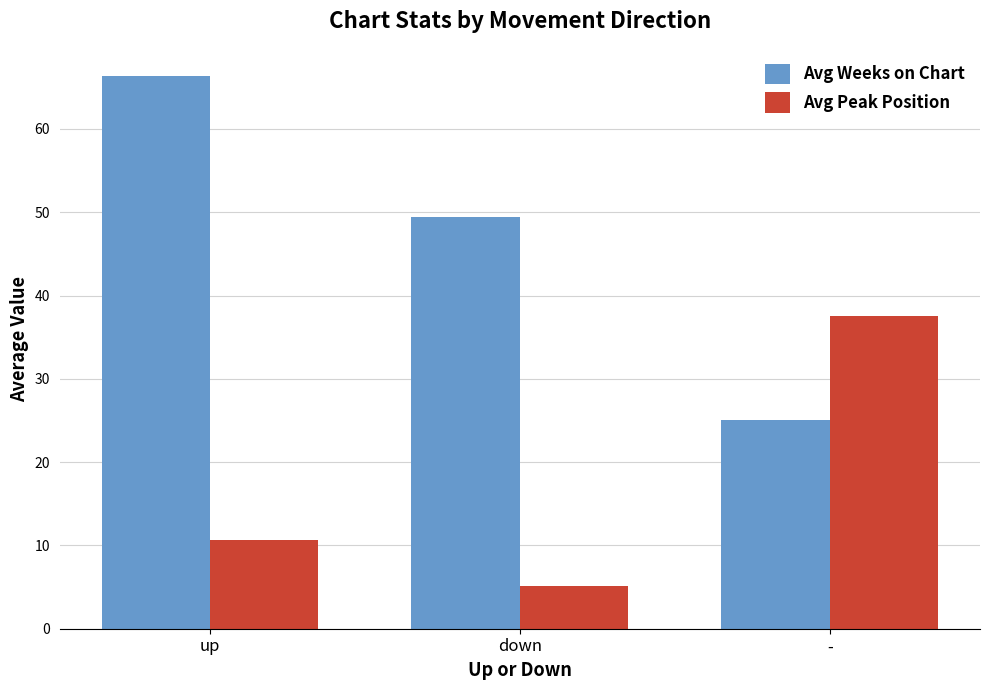

What is the difference between the Avg Peak Position values at - and up?

26.8